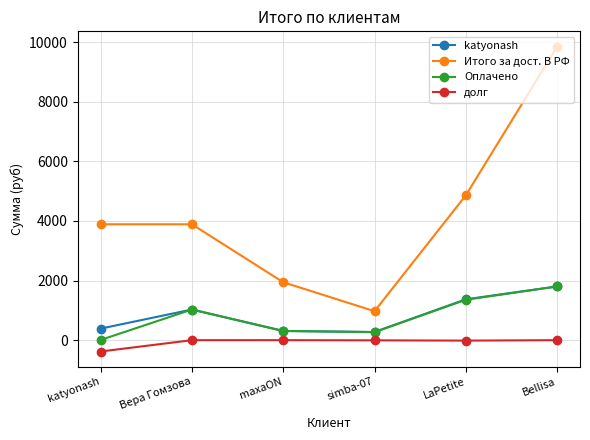

At which label does Итого за дост. В РФ reach its minimum?

simba-07